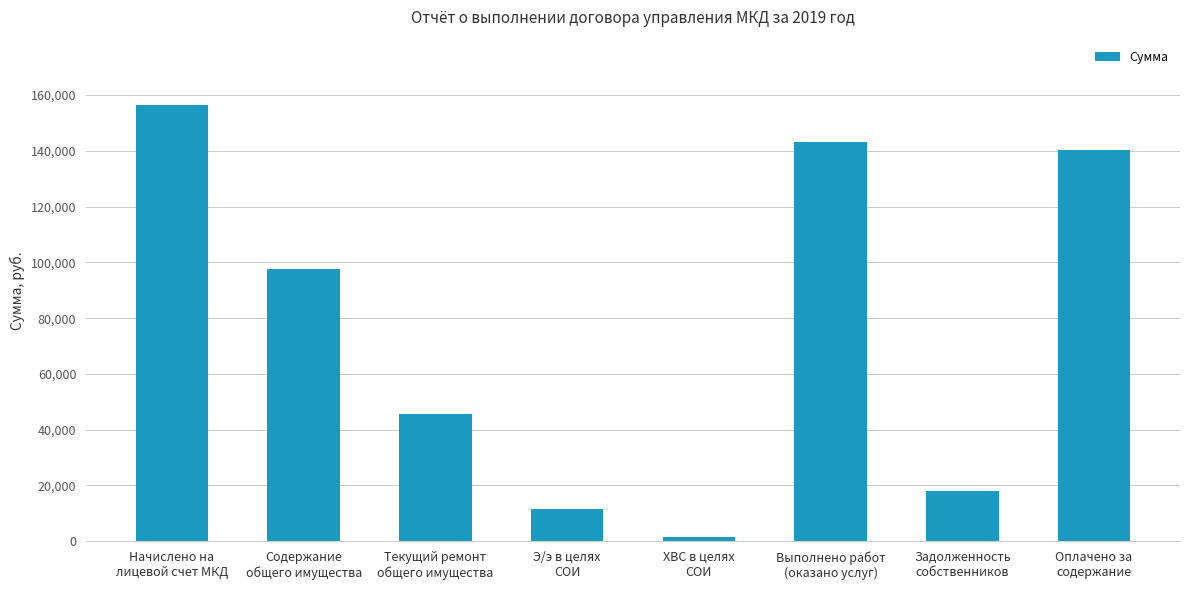

At which label is the value closest to 78887?

Содержание
общего имущества